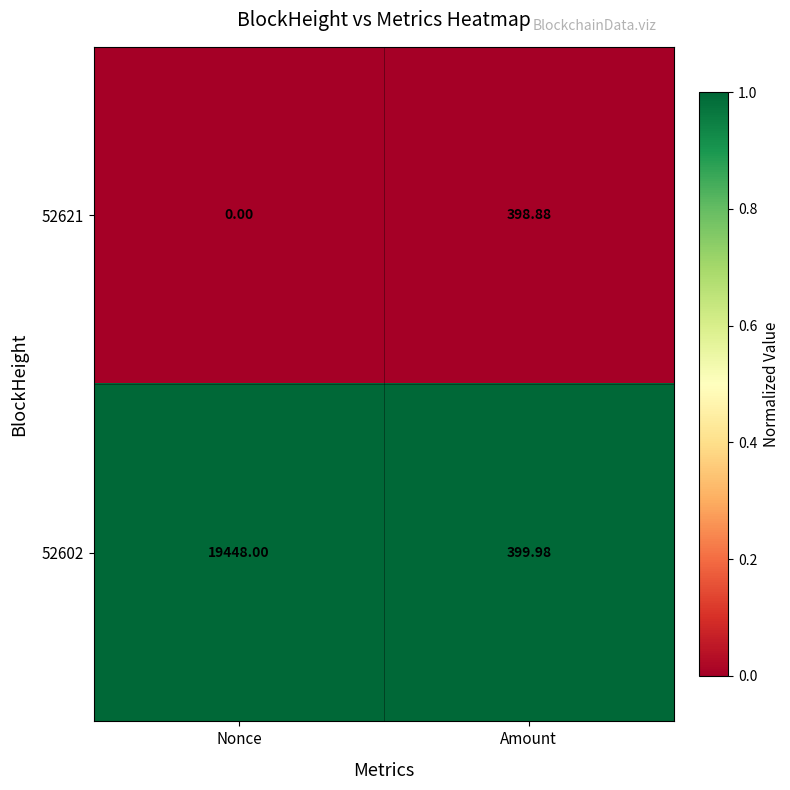

At how many categories does at least one series exceed 0?

2